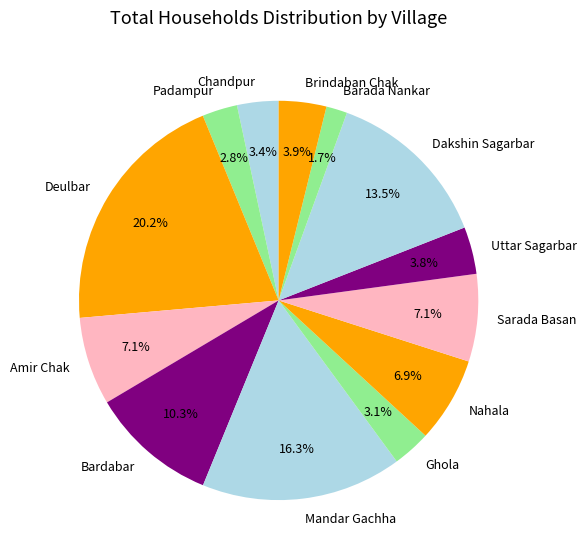

What is the ratio of the value at Barada Nankar to the value at Sarada Basan?

0.2